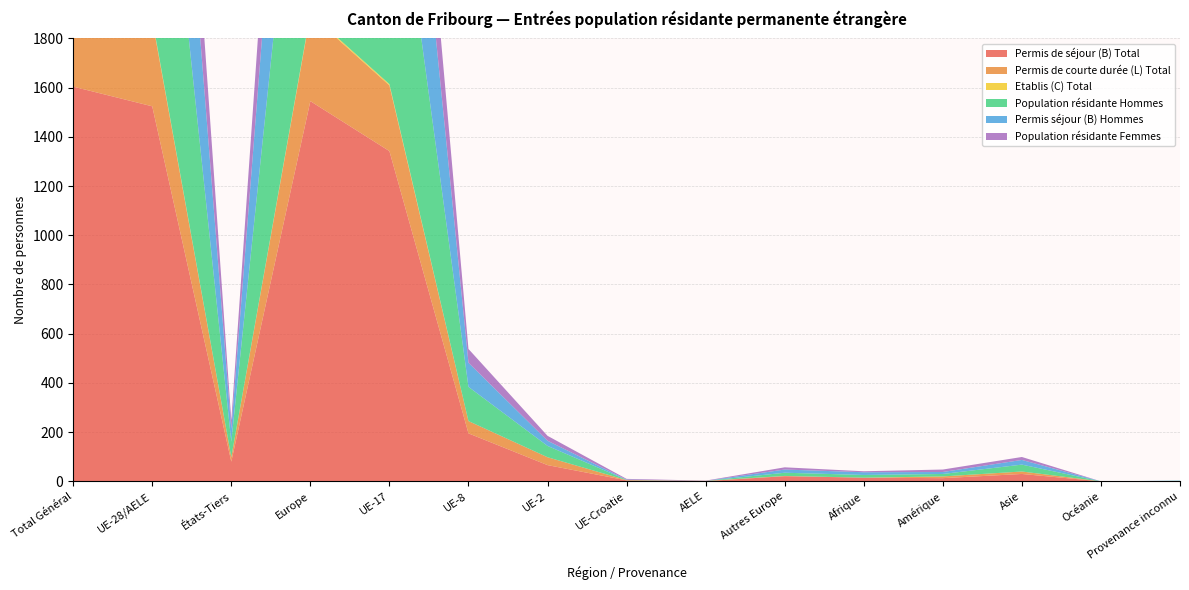

Reading left to right, transcribe all the data shown in this chart.

Permis de séjour (B) Total: 1604	1524	80	1545	1342	195	66	4	1	21	15	13	30	0	1
Permis de courte durée (L) Total: 369	351	18	352	267	50	32	1	1	1	0	7	10	0	0
Etablis (C) Total: 5	5	0	5	5	0	0	0	0	0	0	0	0	0	0
Population résidante Hommes: 1393	1330	63	1343	1144	139	46	1	0	13	11	10	28	0	1
Permis séjour (B) Hommes: 1097	1045	52	1058	925	98	21	1	0	13	11	8	19	0	1
Population résidante Femmes: 585	550	35	559	470	56	20	3	1	9	4	10	12	0	0